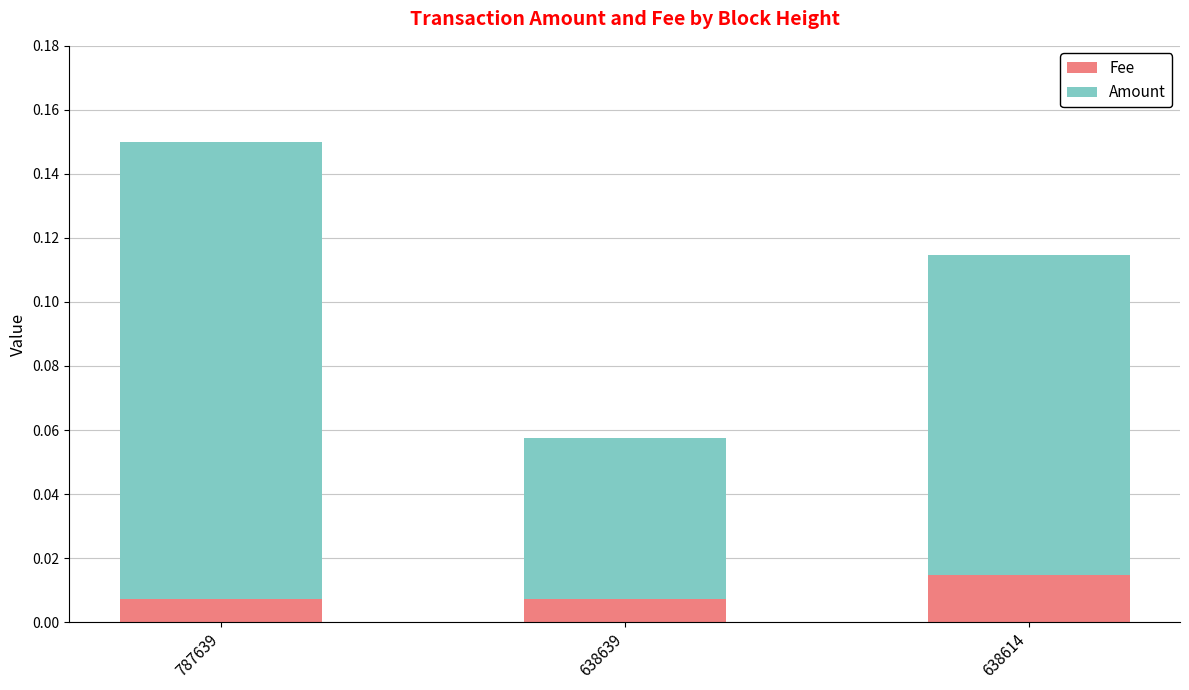

Count the Fee values in the range 0 to 1.

3